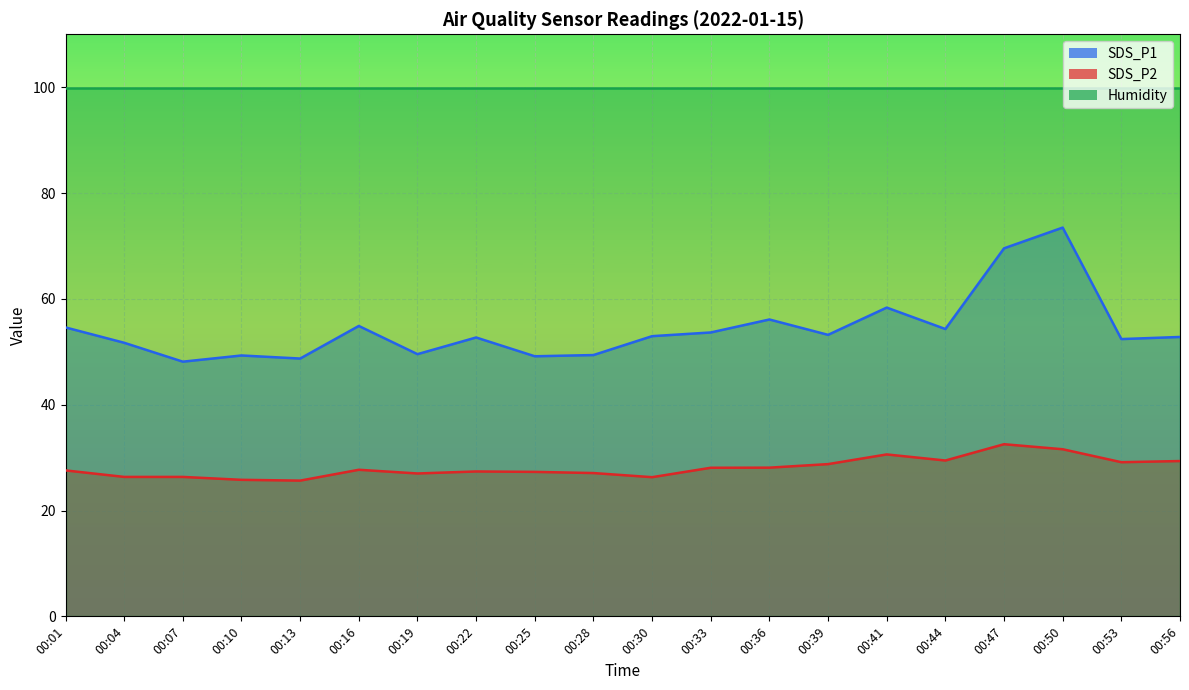

Which series changed the most between 00:16 and 00:39?

SDS_P1